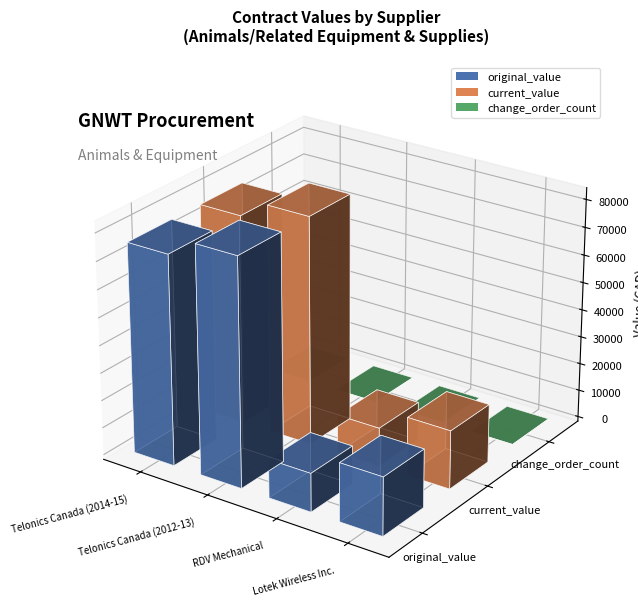

List the series in order of their peak value, highest first.

original_value, current_value, change_order_count